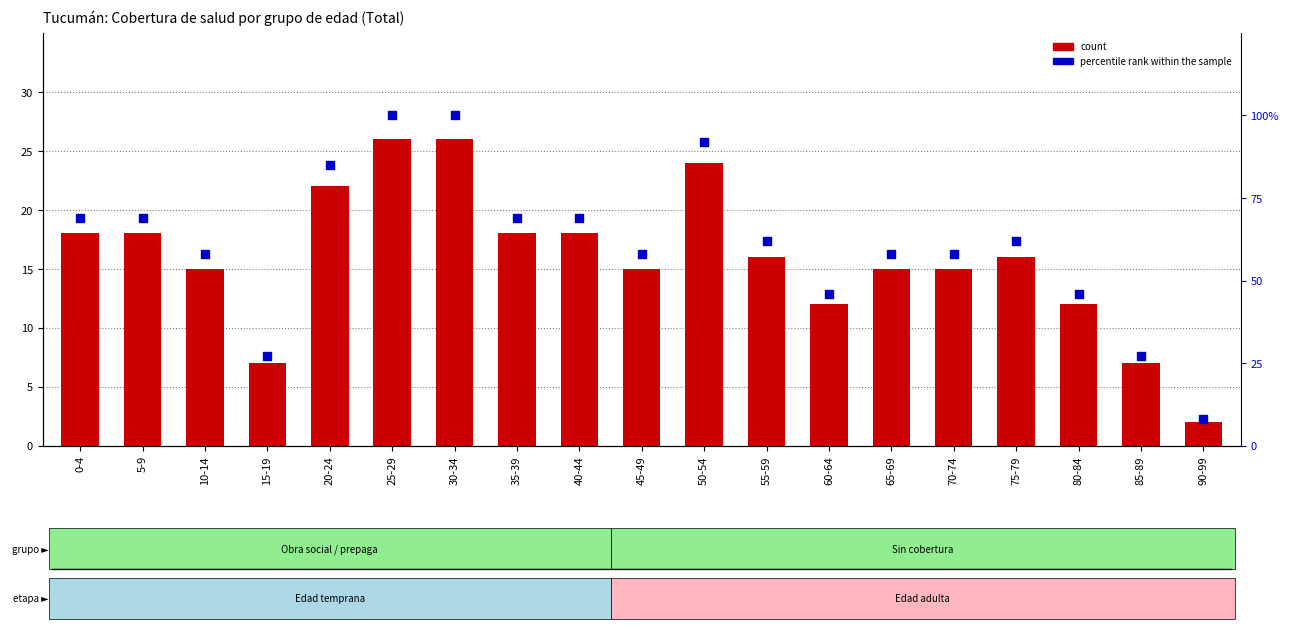

Which series reaches the maximum Y coordinate?

percentile rank within the sample